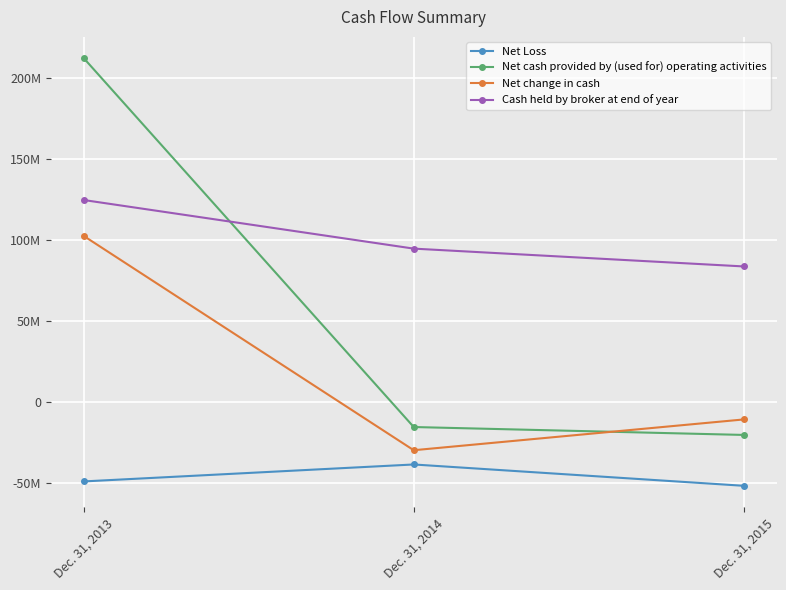

At which category is the sum across all series the highest?

Dec. 31, 2013